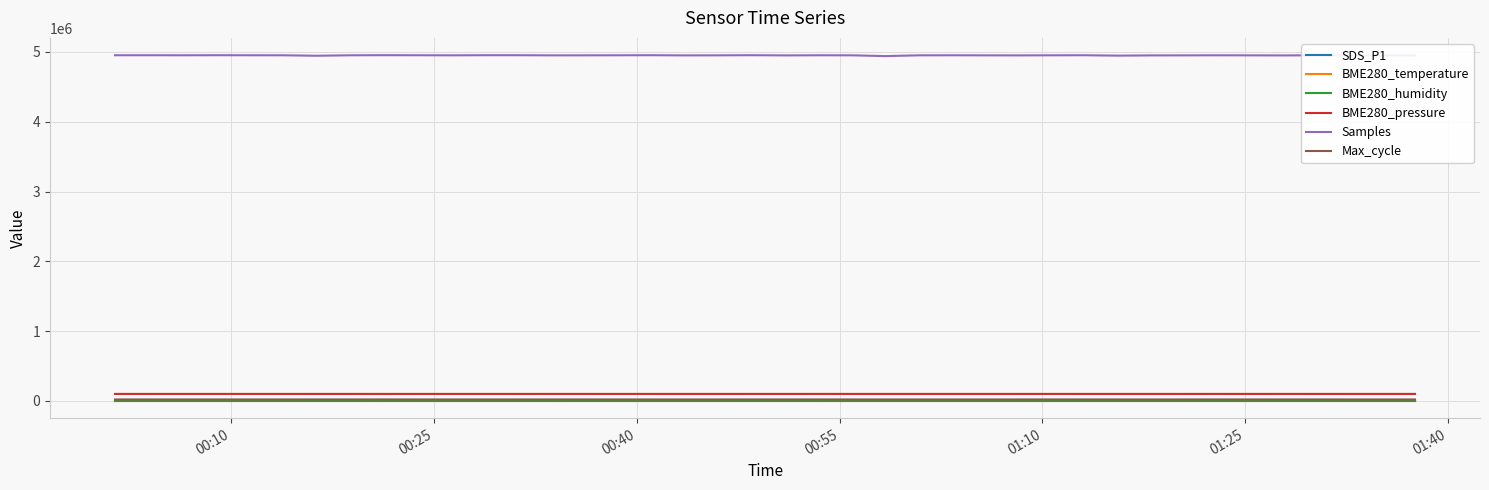

Which series has the largest total across all categories?

Samples